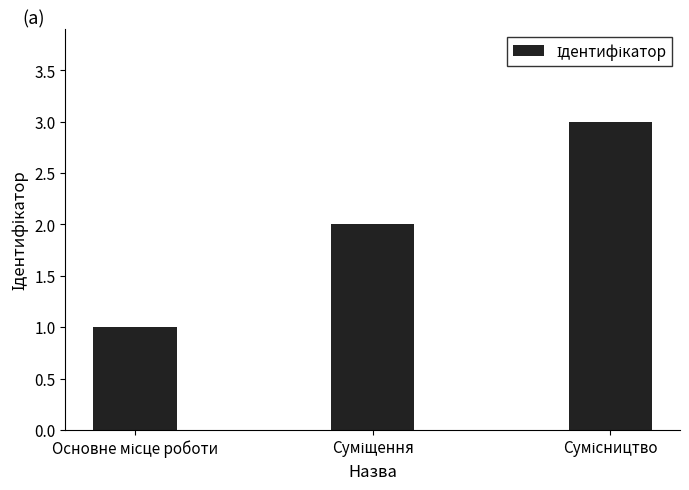

What is the value of the 1st bar from the left?

1